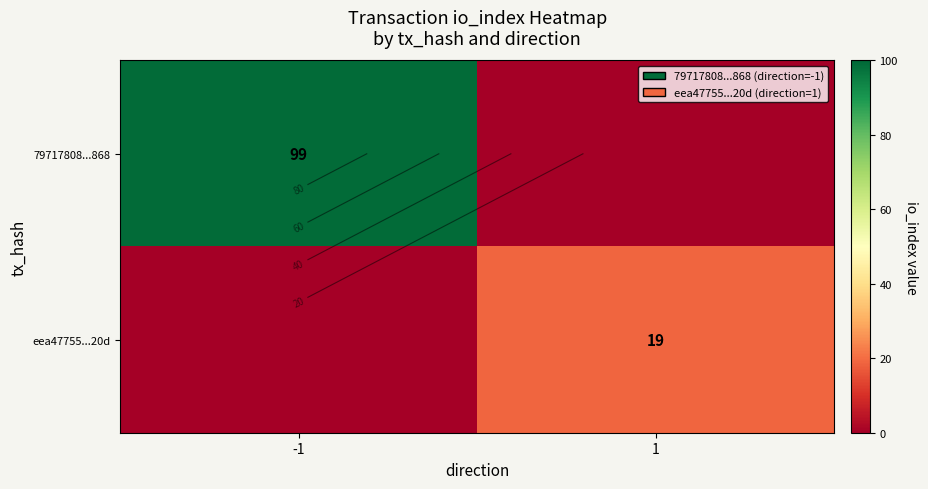

What is the average value of the 79717808...868 series?

50